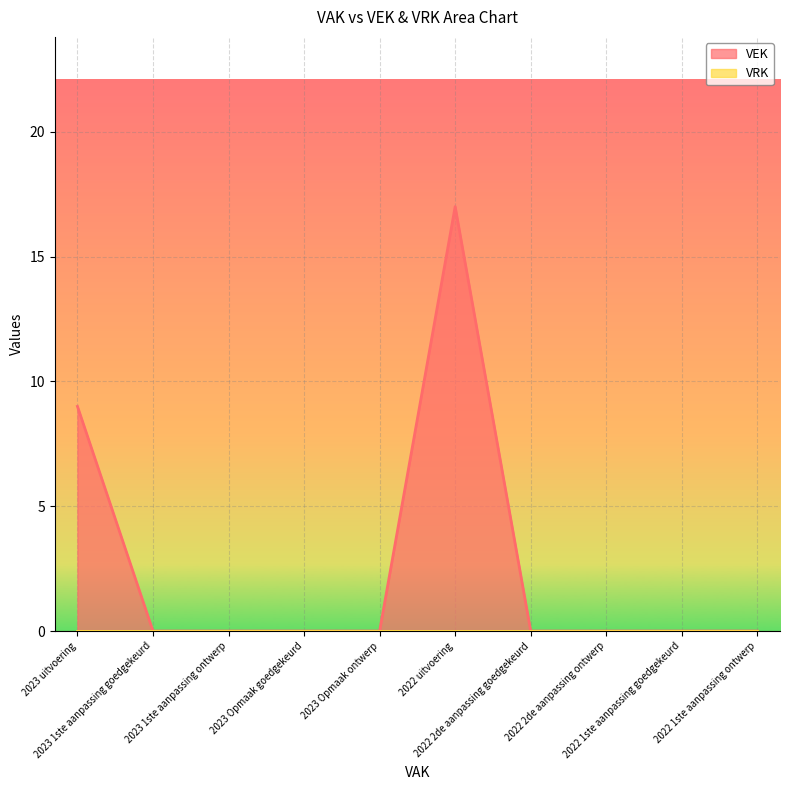

Does the chart display data point markers on the line(s)?

No